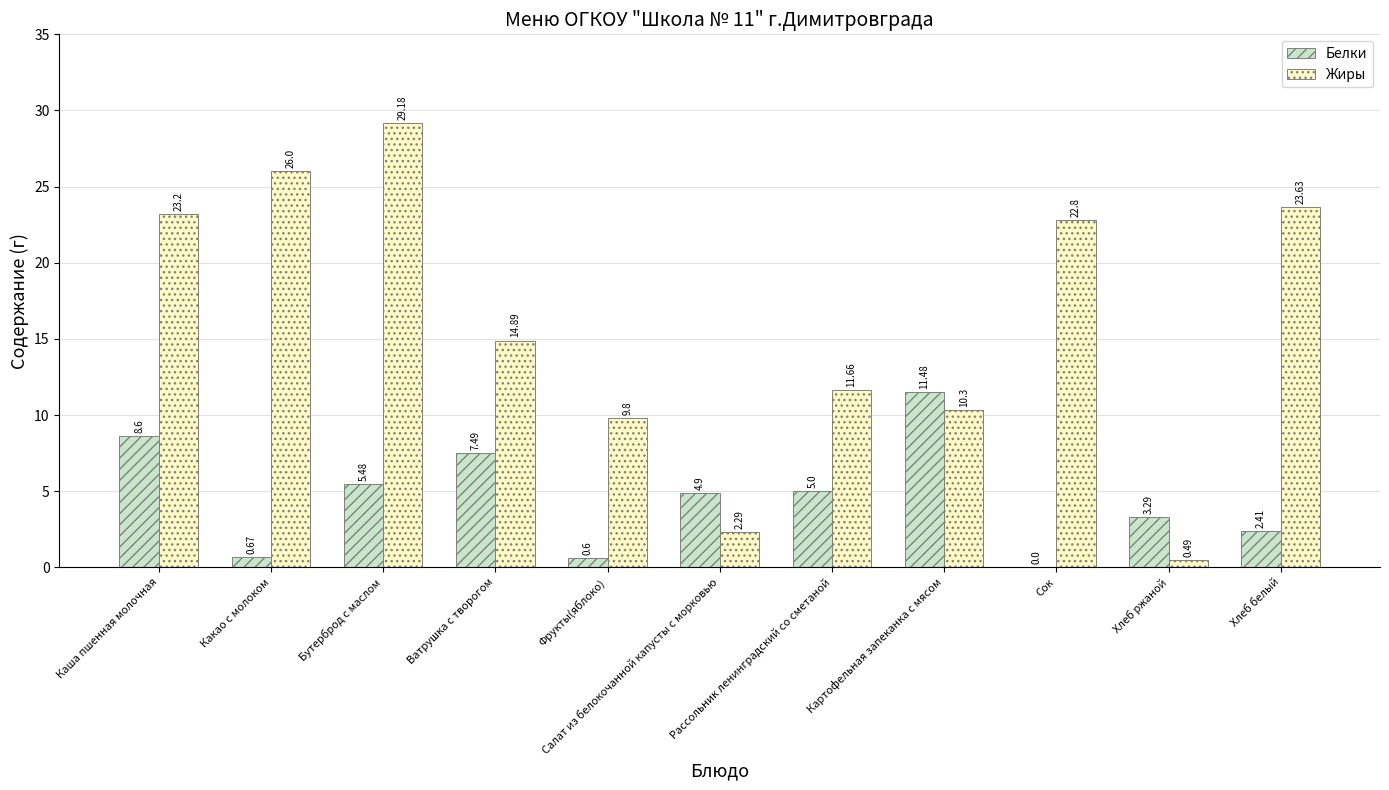

The Белки series shows -8.0 at Сок. True or false?

False